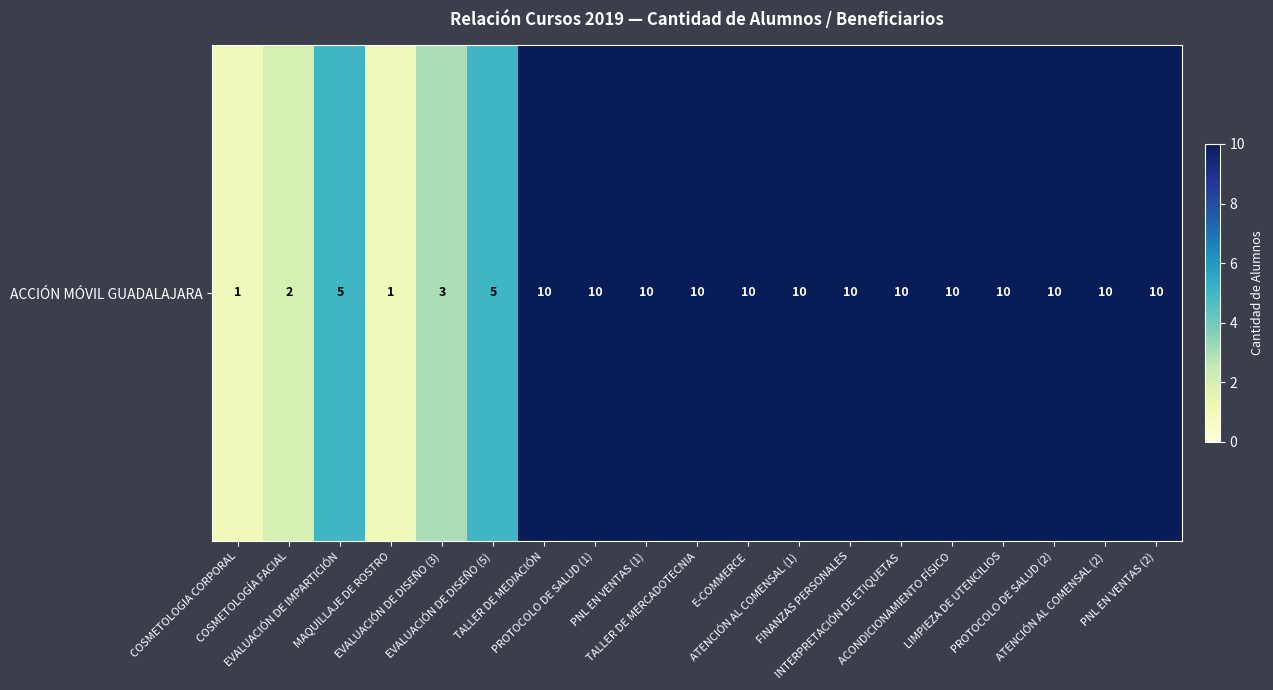

List the labels in order of value, largest first.

TALLER DE MEDIACIÓN, PROTOCOLO DE SALUD (1), PNL EN VENTAS (1), TALLER DE MERCADOTECNIA, E-COMMERCE, ATENCIÓN AL COMENSAL (1), FINANZAS PERSONALES, INTERPRETACIÓN DE ETIQUETAS, ACONDICIONAMIENTO FÍSICO, LIMPIEZA DE UTENCILIOS, PROTOCOLO DE SALUD (2), ATENCIÓN AL COMENSAL (2), PNL EN VENTAS (2), EVALUACIÓN DE IMPARTICIÓN, EVALUACIÓN DE DISEÑO (5), EVALUACIÓN DE DISEÑO (3), COSMETOLOGÍA FACIAL, COSMETOLOGIA CORPORAL, MAQUILLAJE DE ROSTRO